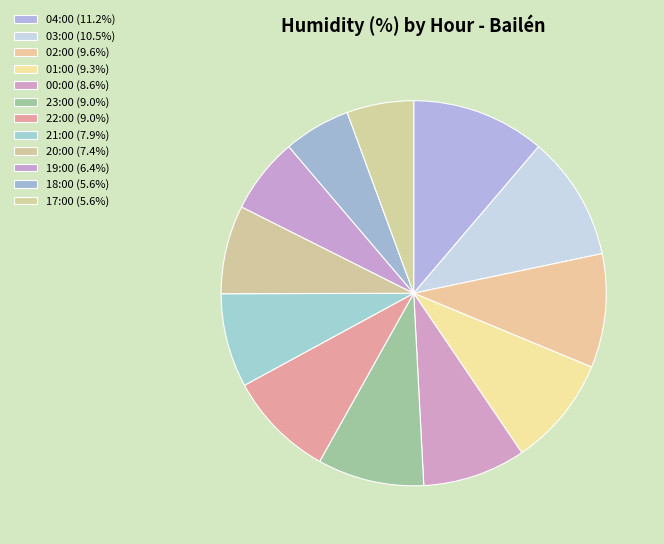

Is the sum of 20:00 and 04:00 greater than half?

No